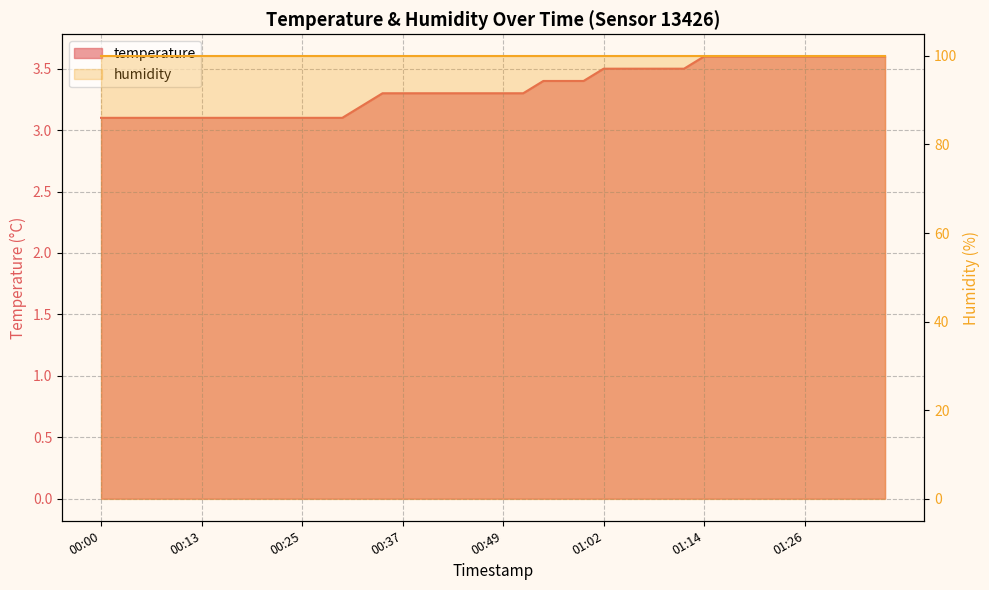

Rank the categories by value from highest to lowest.

01:14, 01:16, 01:19, 01:21, 01:24, 01:26, 01:29, 01:31, 01:34, 01:36, 01:02, 01:04, 01:07, 01:09, 01:11, 00:54, 00:57, 00:59, 00:35, 00:37, 00:40, 00:42, 00:45, 00:47, 00:49, 00:52, 00:32, 00:00, 00:03, 00:05, 00:08, 00:10, 00:13, 00:15, 00:18, 00:20, 00:23, 00:25, 00:27, 00:30